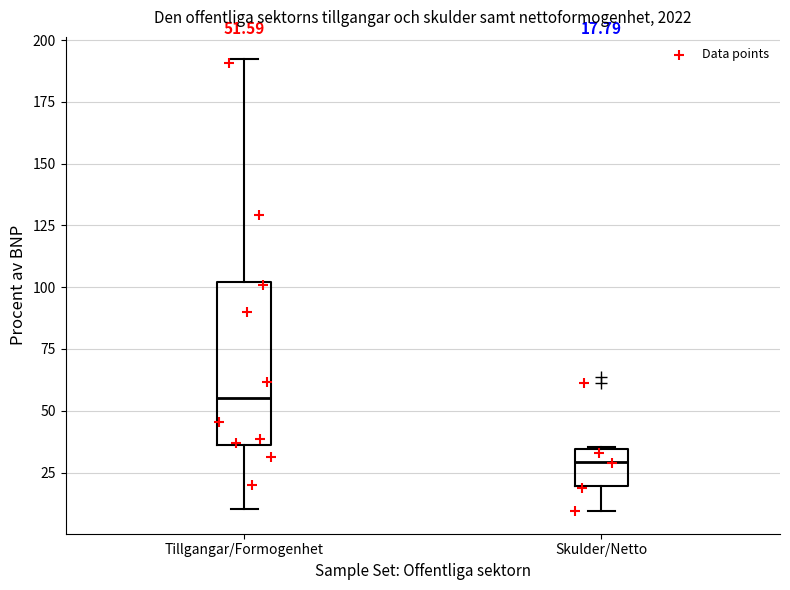

Which box's median line is the lowest?

Skulder/Netto